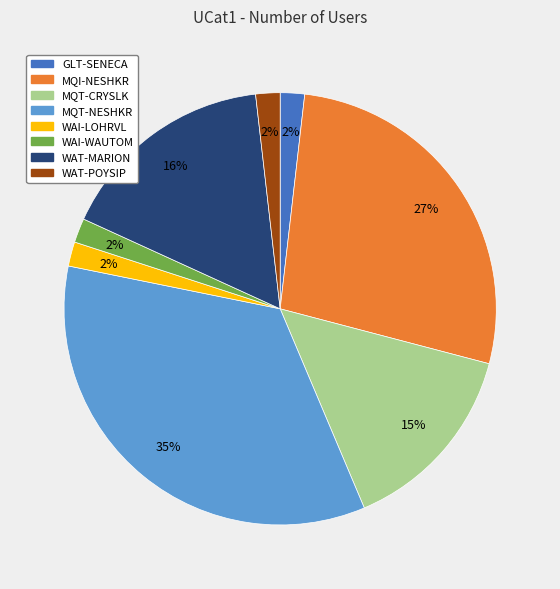

To the nearest percent, what portion does WAT-POYSIP represent?

2%